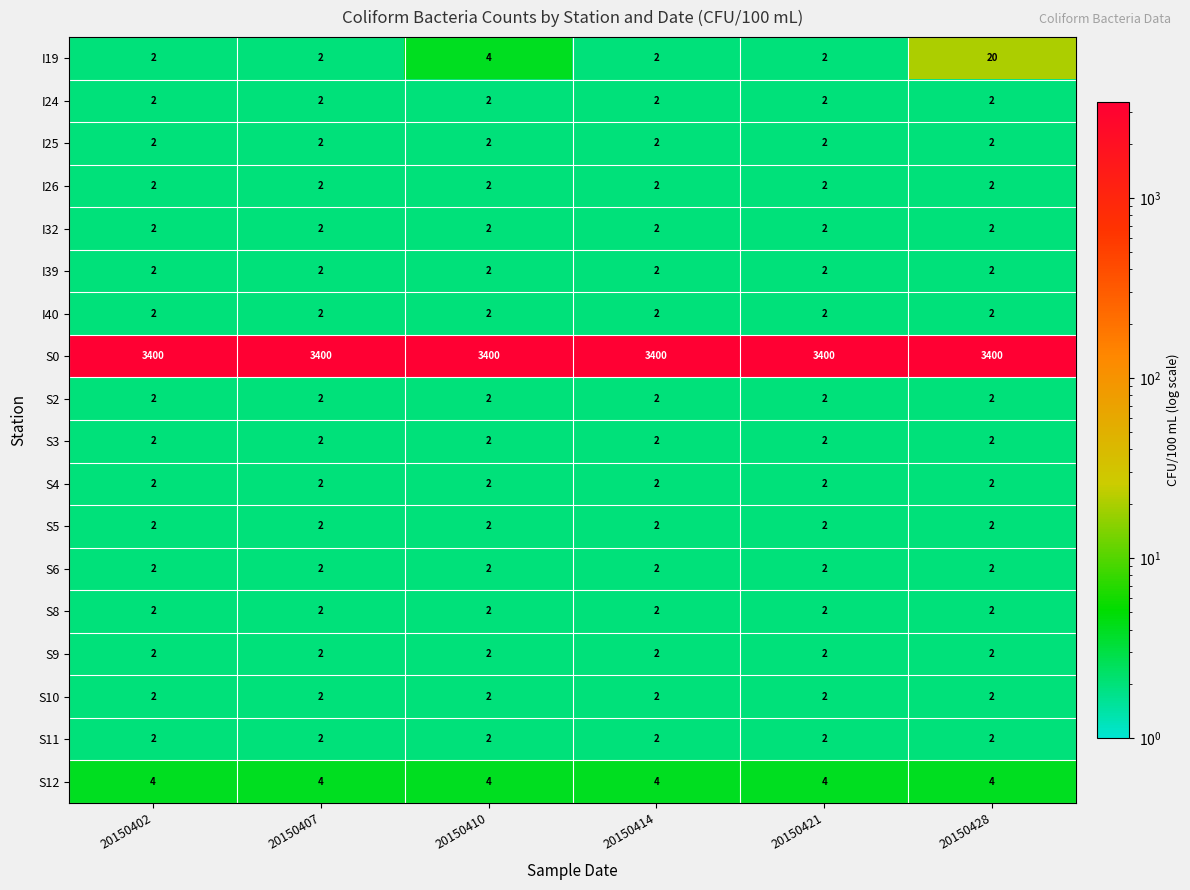

True or false: I19 has a value of 6 at 20150428.

False